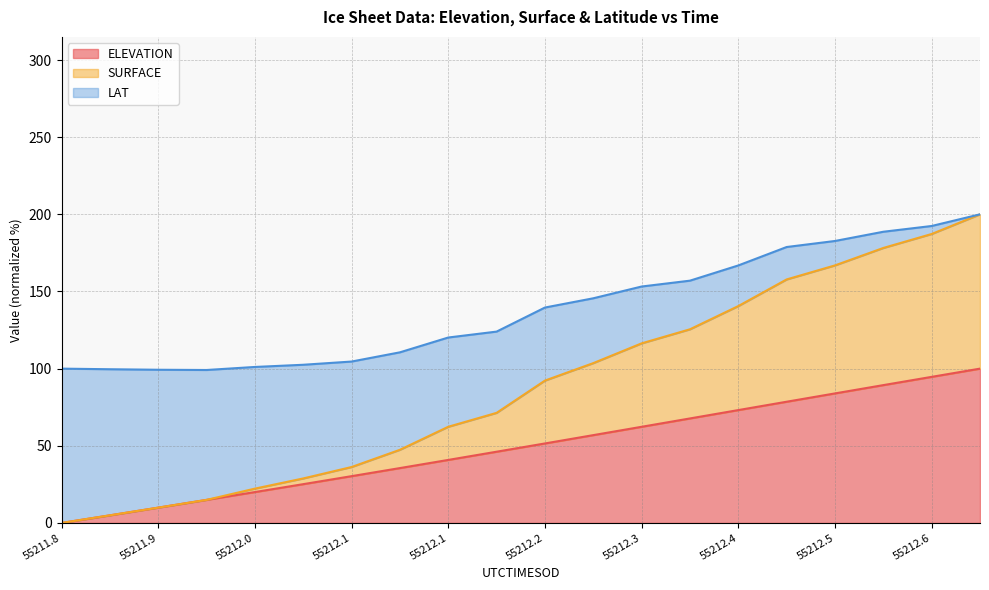

Between 55212.2301 and 55212.1891, which is larger?

55212.2301